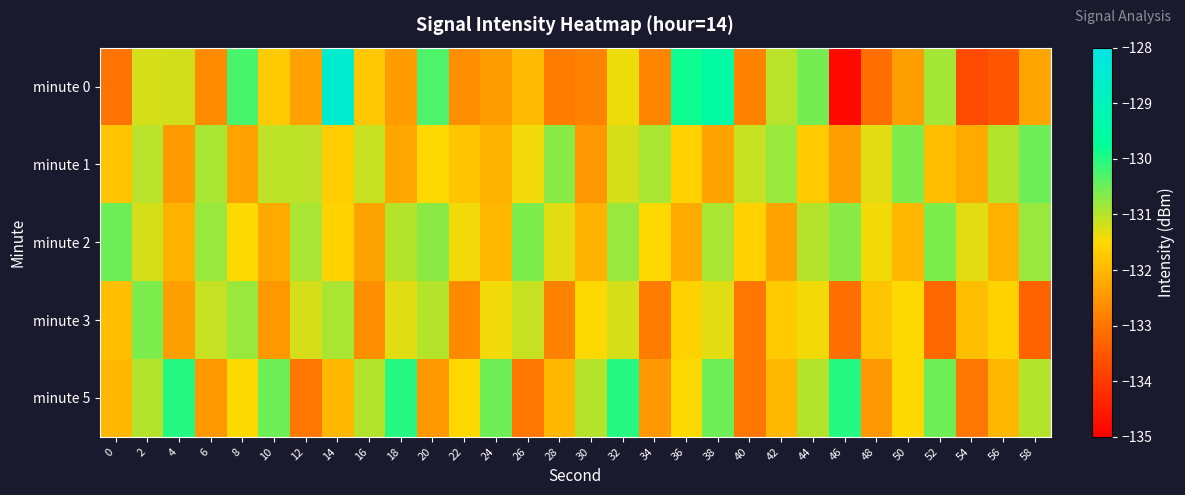

Which series has the largest range (max minus min)?

minute 0